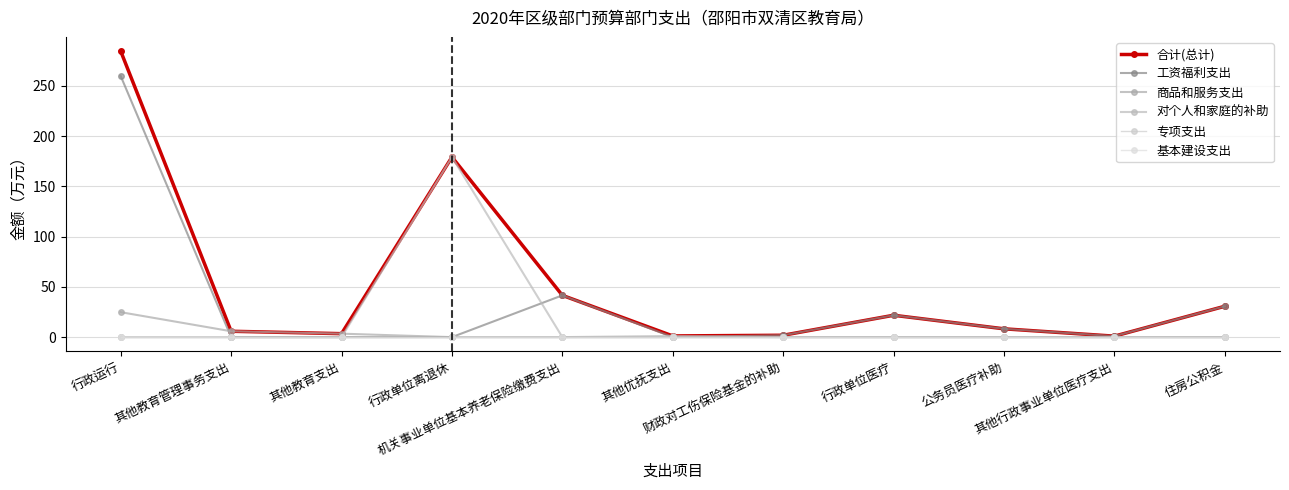

Is this an area chart (filled region under the line)?

No